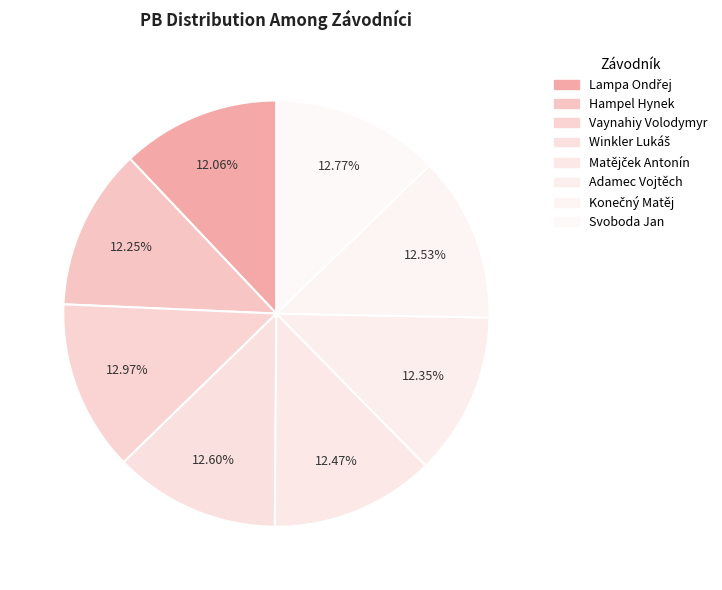

How many slices are in this pie chart?

8